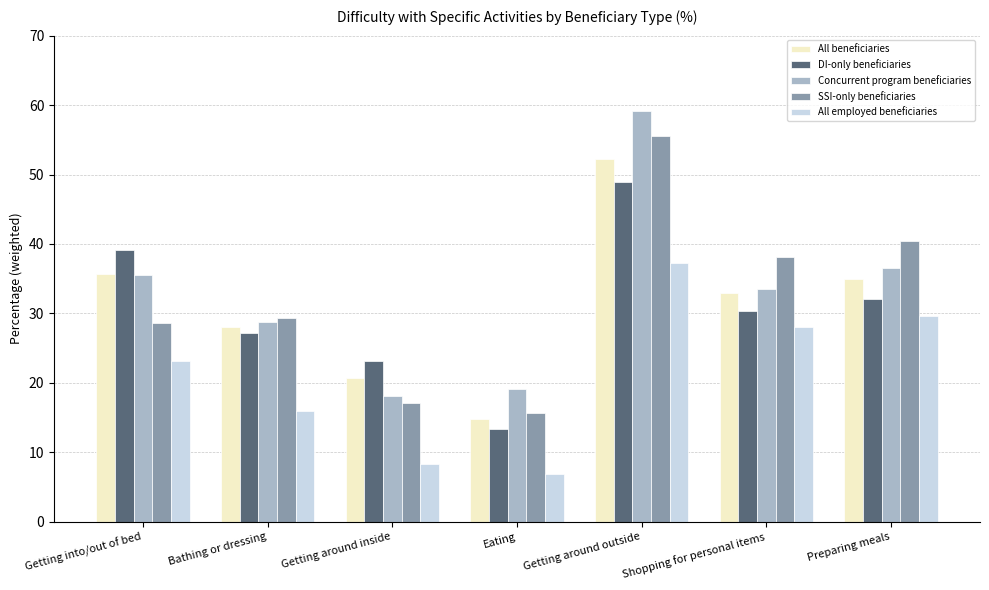

Count the number of categories in the chart.

7